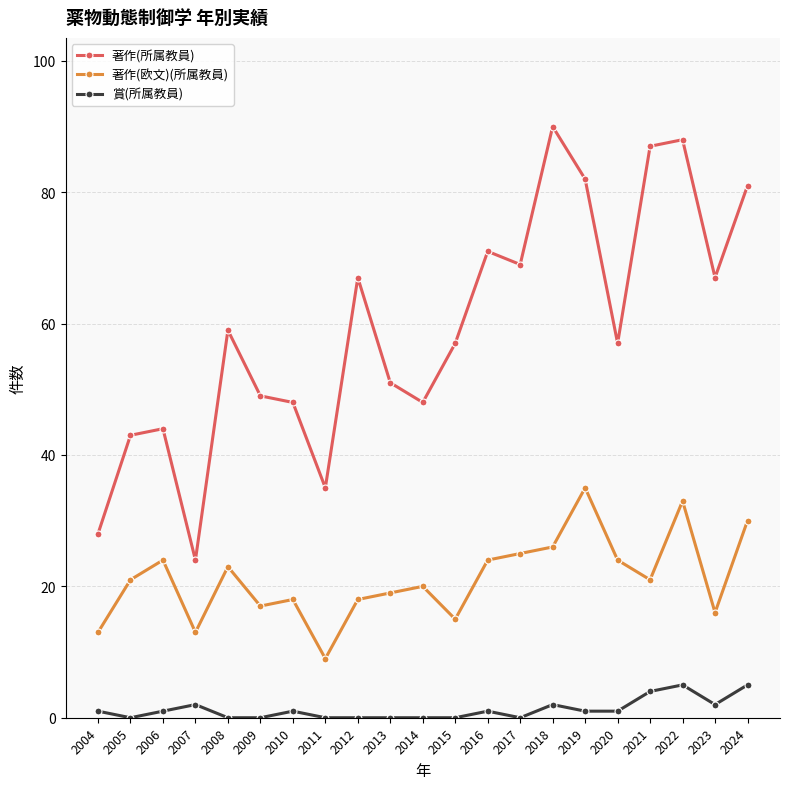

What is the lowest value of the 著作(欧文)(所属教員) series?

9